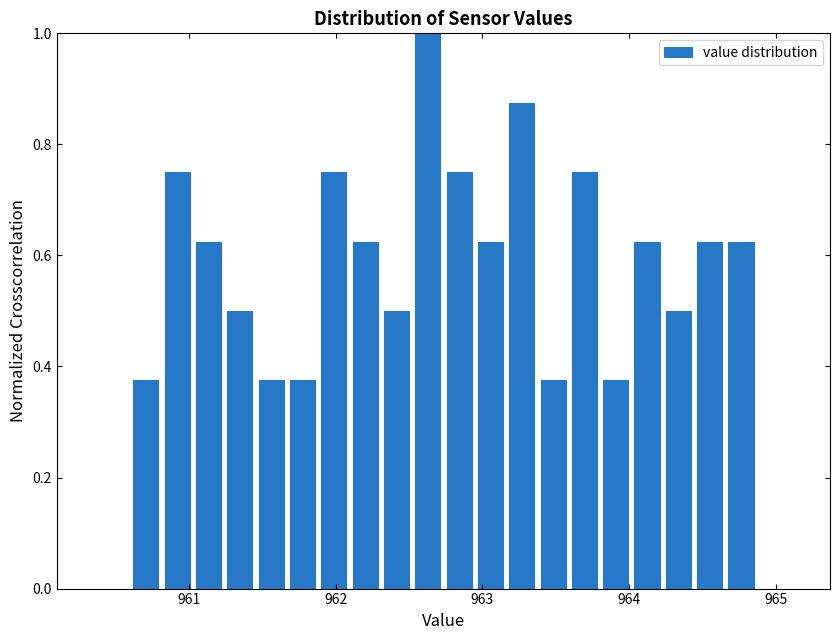

Around what value on the x-axis is the tallest bar? Give the approximate position of its centre, as read against the axis.

962.6